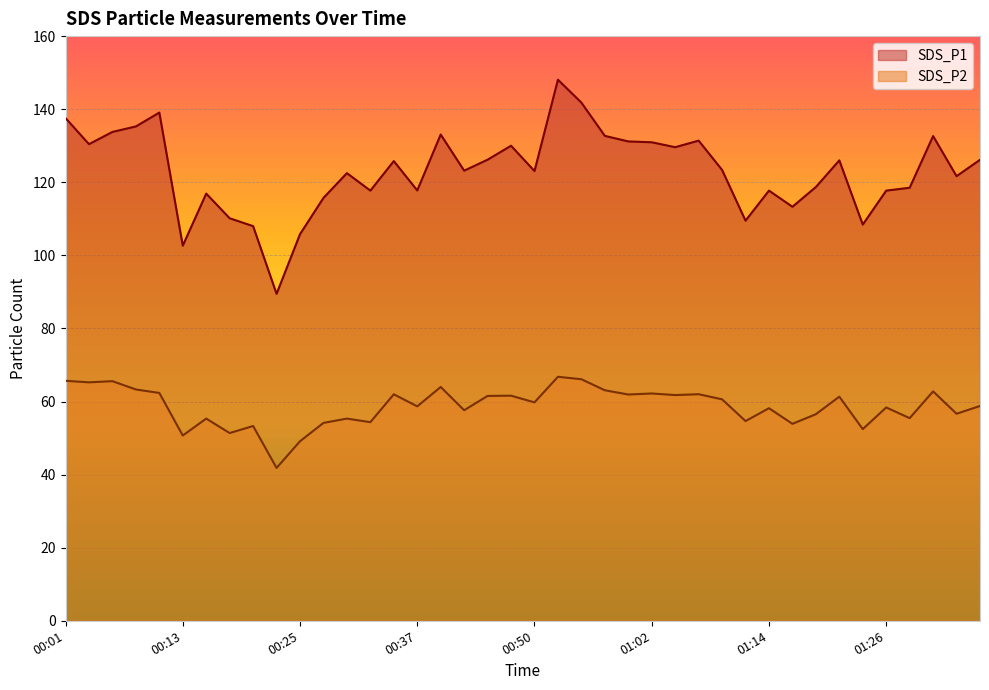

Reading left to right, what are all the values shown in this chart?

SDS_P1: 00:01=137.6	00:03=130.4	00:06=133.8	00:08=135.3	00:11=139.1	00:13=102.7	00:15=116.9	00:18=110.2	00:20=108.0	00:23=89.5	00:25=105.8	00:28=115.7	00:30=122.5	00:33=117.7	00:35=125.8	00:37=117.8	00:40=133.1	00:42=123.2	00:45=126.2	00:47=130.0	00:50=123.1	00:52=148.1	00:54=141.8	00:57=132.7	00:59=131.2	01:02=130.9	01:04=129.6	01:07=131.4	01:09=123.4	01:12=109.5	01:14=117.7	01:16=113.3	01:19=118.7	01:21=126.0	01:24=108.4	01:26=117.7	01:29=118.5	01:31=132.7	01:33=121.7	01:36=126.2
SDS_P2: 00:01=65.7	00:03=65.2	00:06=65.6	00:08=63.3	00:11=62.4	00:13=50.7	00:15=55.3	00:18=51.4	00:20=53.3	00:23=41.8	00:25=49.1	00:28=54.1	00:30=55.3	00:33=54.4	00:35=62.0	00:37=58.7	00:40=64.0	00:42=57.6	00:45=61.5	00:47=61.6	00:50=59.8	00:52=66.8	00:54=66.1	00:57=63.1	00:59=61.9	01:02=62.2	01:04=61.8	01:07=62.0	01:09=60.6	01:12=54.6	01:14=58.2	01:16=53.9	01:19=56.5	01:21=61.3	01:24=52.5	01:26=58.4	01:29=55.5	01:31=62.8	01:33=56.6	01:36=58.8